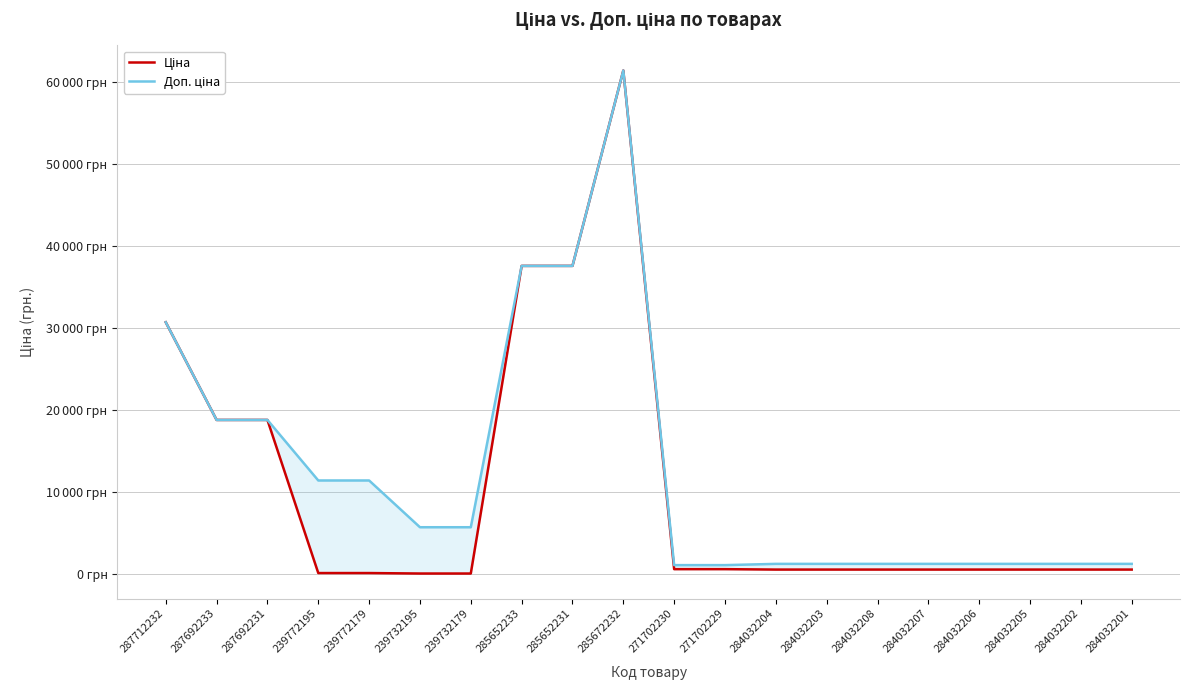

What is the label of the 1st point from the left?

287712232